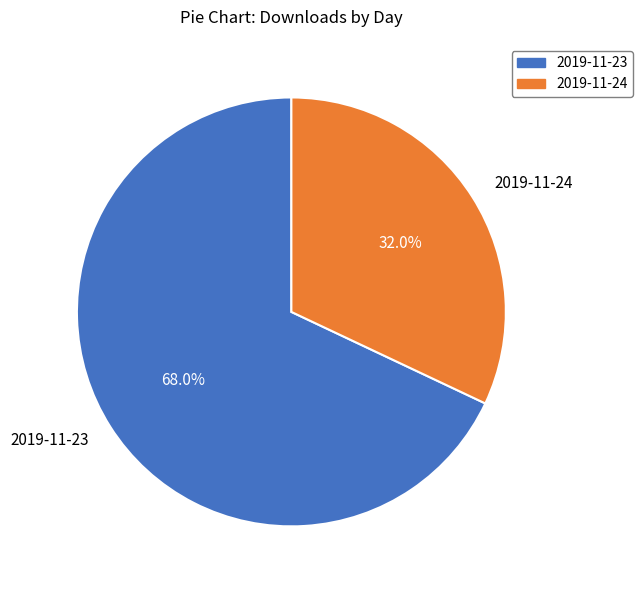

To the nearest percent, what percentage of the pie is 2019-11-24?

32%